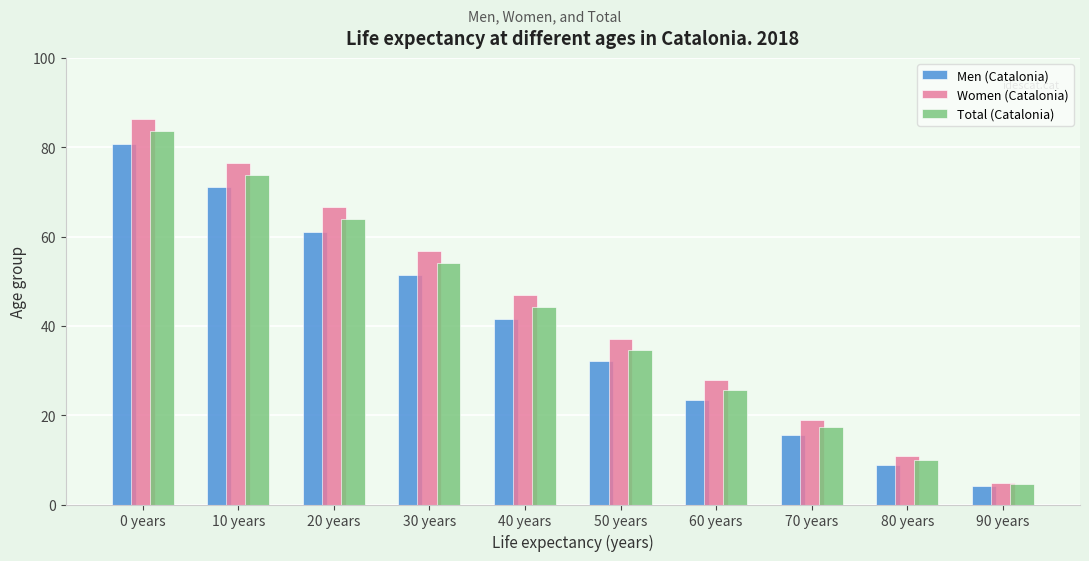

Reading right to left, transcribe all the data shown in this chart.

Men (Catalonia): 4.2	8.8	15.6	23.3	32.1	41.6	51.3	61.1	71.0	80.8
Women (Catalonia): 4.9	10.8	19.0	27.9	37.1	46.8	56.7	66.6	76.5	86.3
Total (Catalonia): 4.7	10.0	17.4	25.7	34.7	44.3	54.0	63.9	73.8	83.6